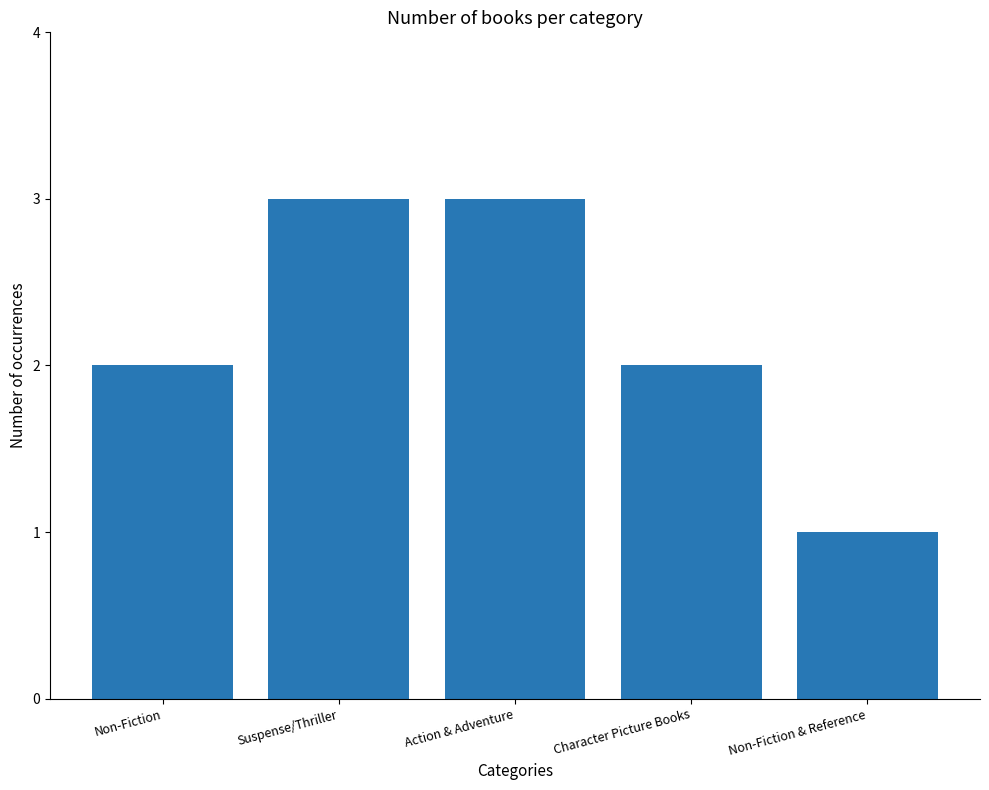

Between Action & Adventure and Non-Fiction & Reference, which is larger?

Action & Adventure